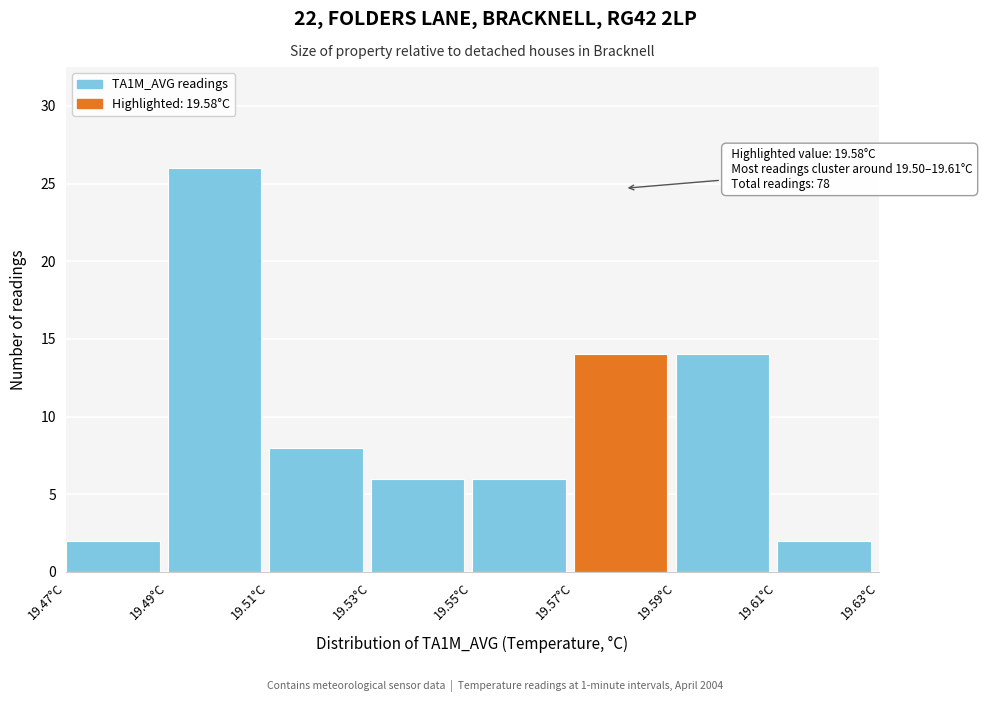

Which range on the x-axis has the tallest bar?

19.49 to 19.51